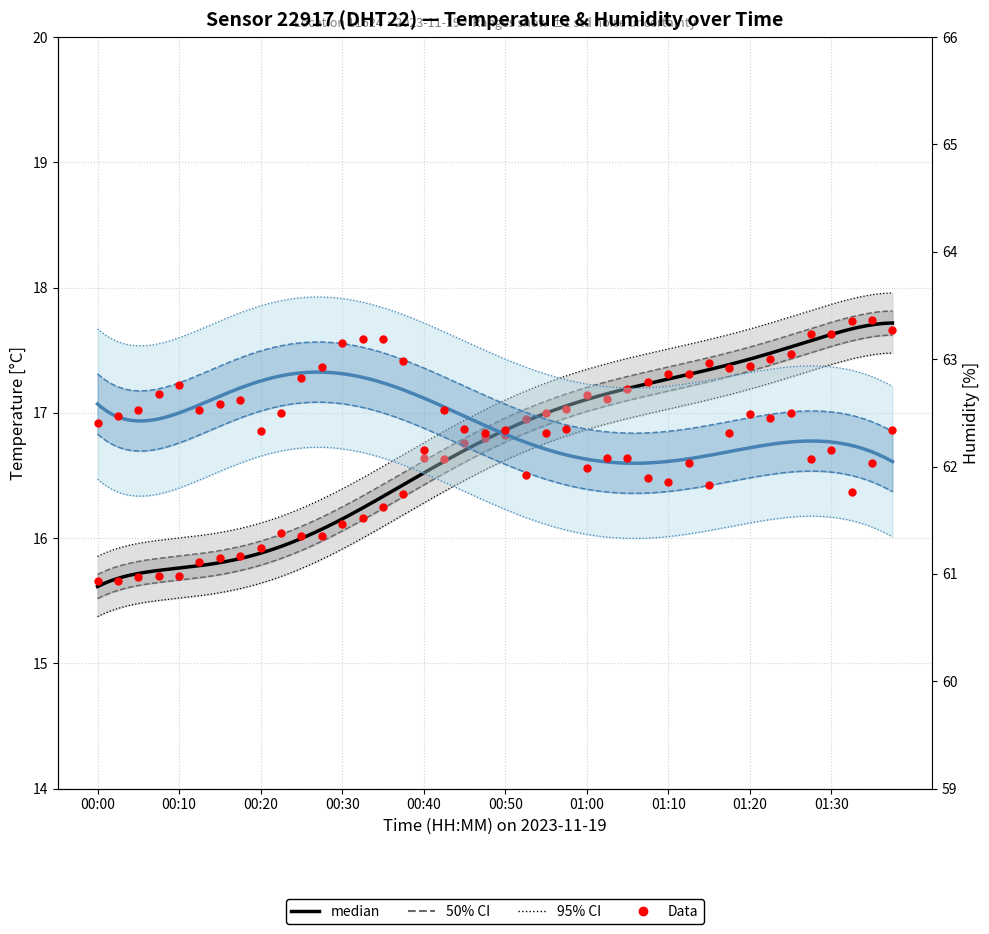

What is the label of the 6th point from the left?

00:12